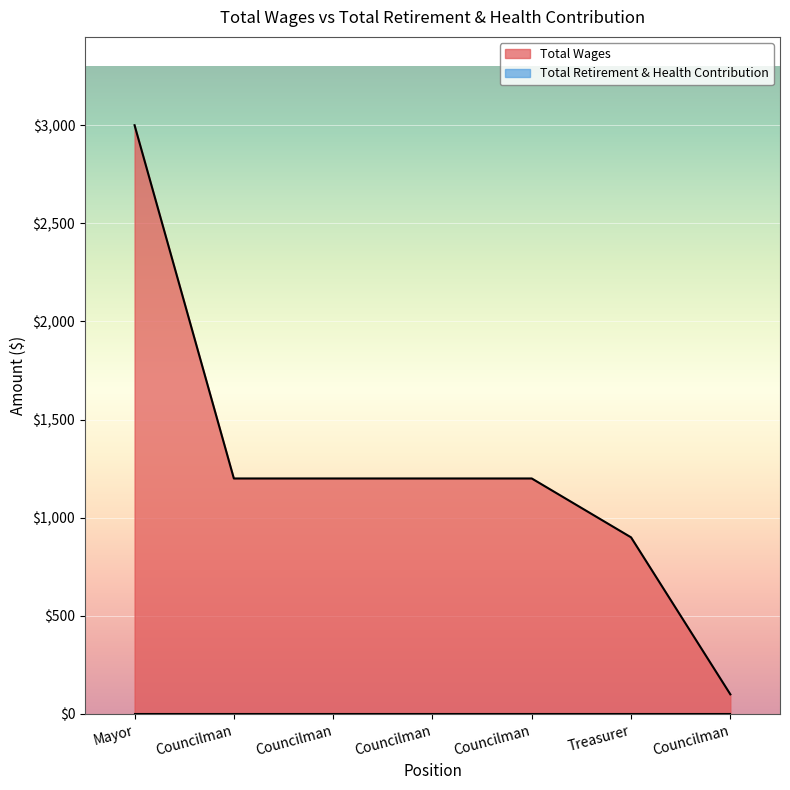

Does the chart display data point markers on the line(s)?

No